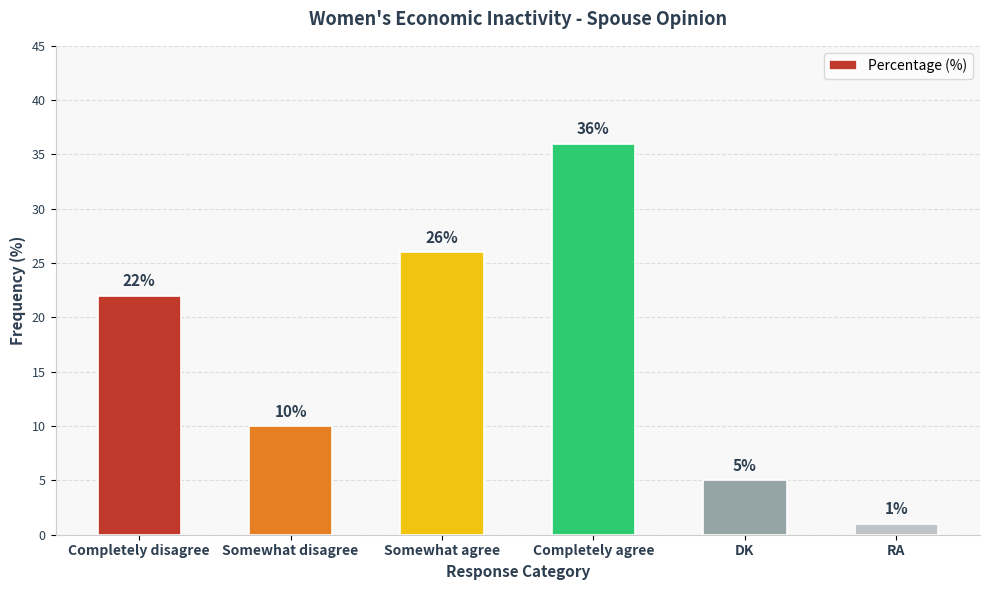

Is it true that the value at Somewhat agree is 39?

False